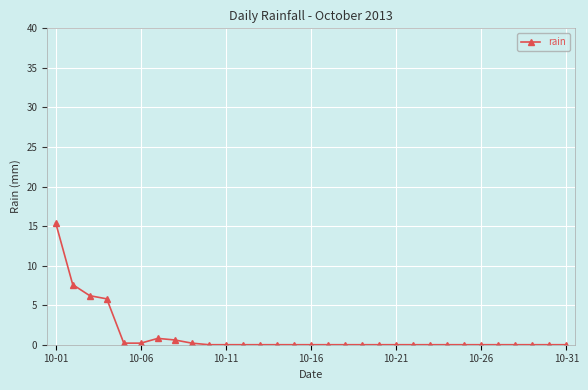

What is the maximum value shown in the chart?

15.4